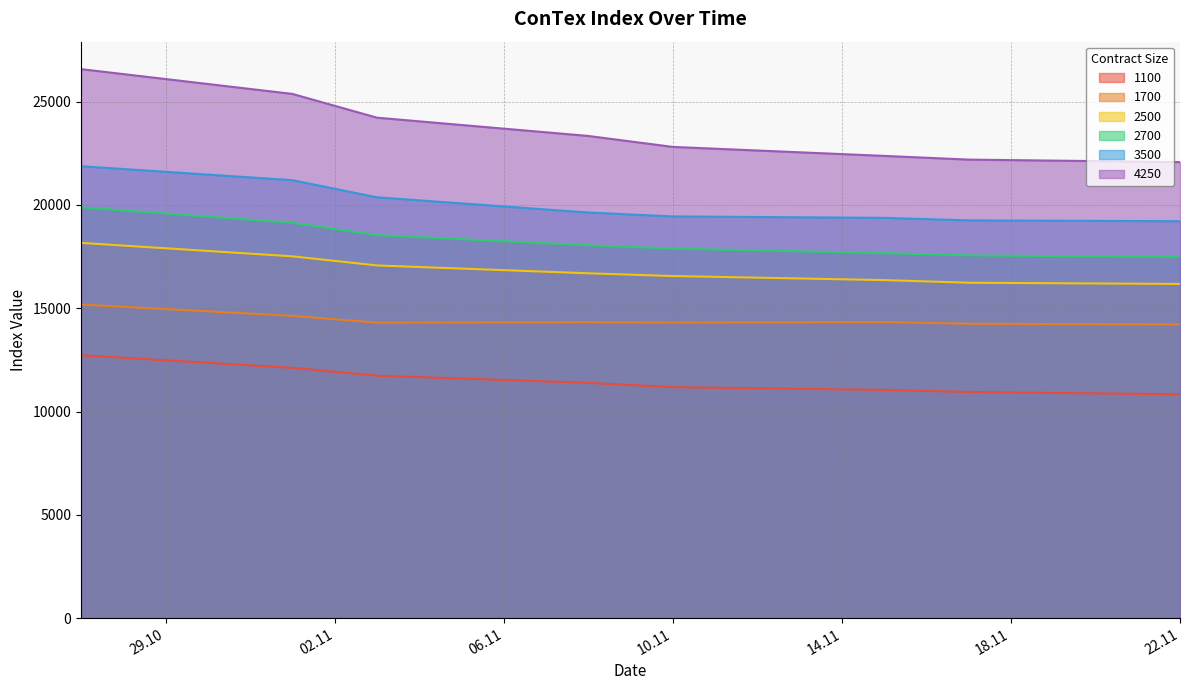

The 1700 series shows 23313 at 22.11. True or false?

False